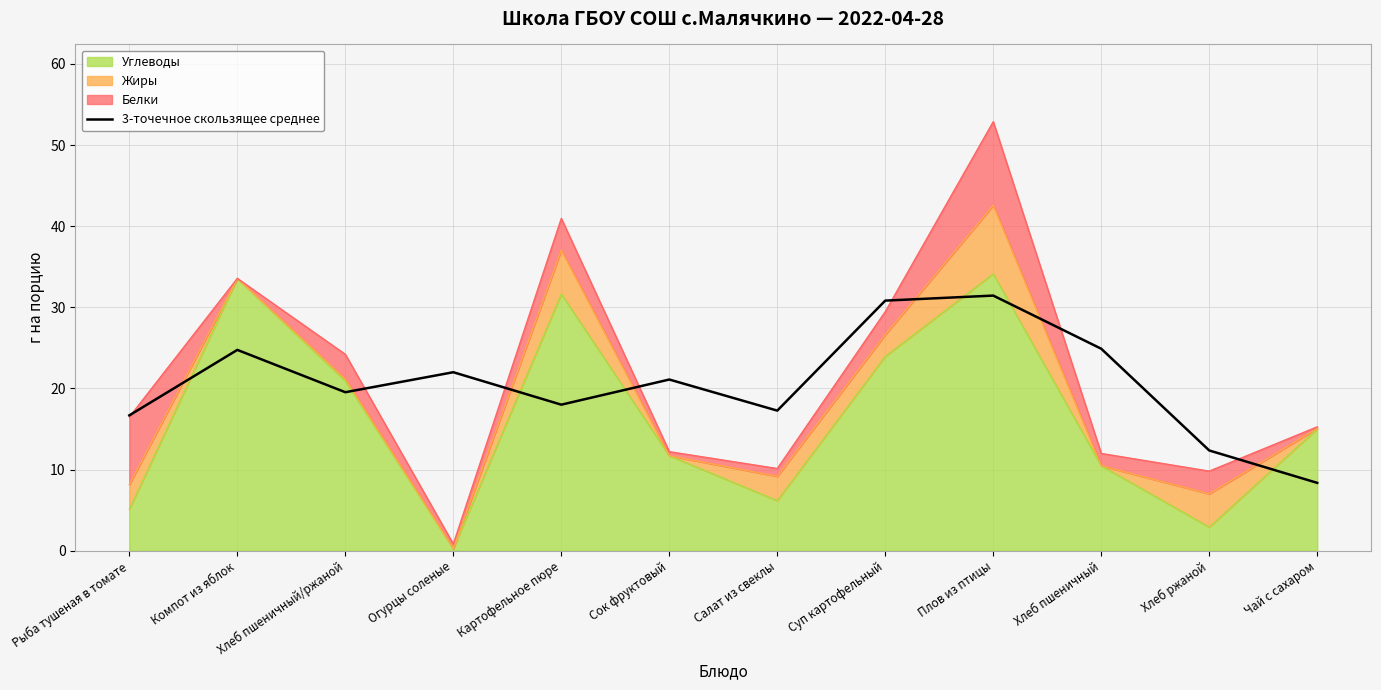

How many lines are shown in the chart?

1